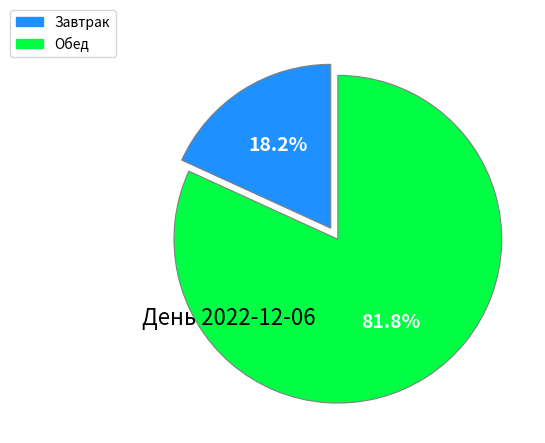

What is the ratio of the value at Завтрак to the value at Обед?

0.2